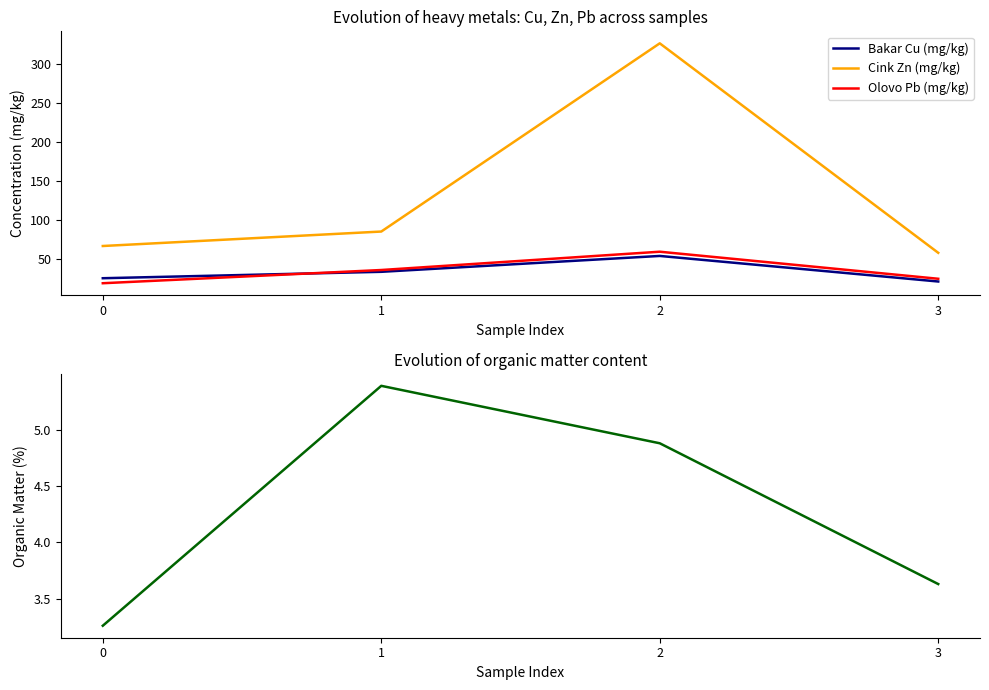

Is it true that Olovo Pb (mg/kg) equals 36.1 at 1?

True